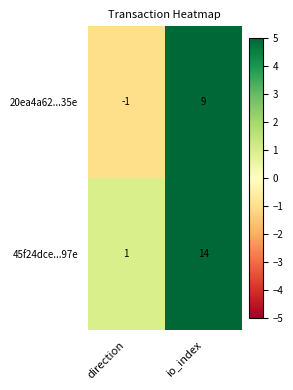

What is the sum of all 20ea4a62...35e values?

8